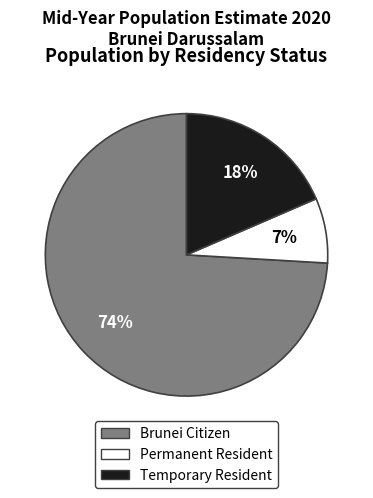

Which has a higher value, Brunei Citizen or Temporary Resident?

Brunei Citizen